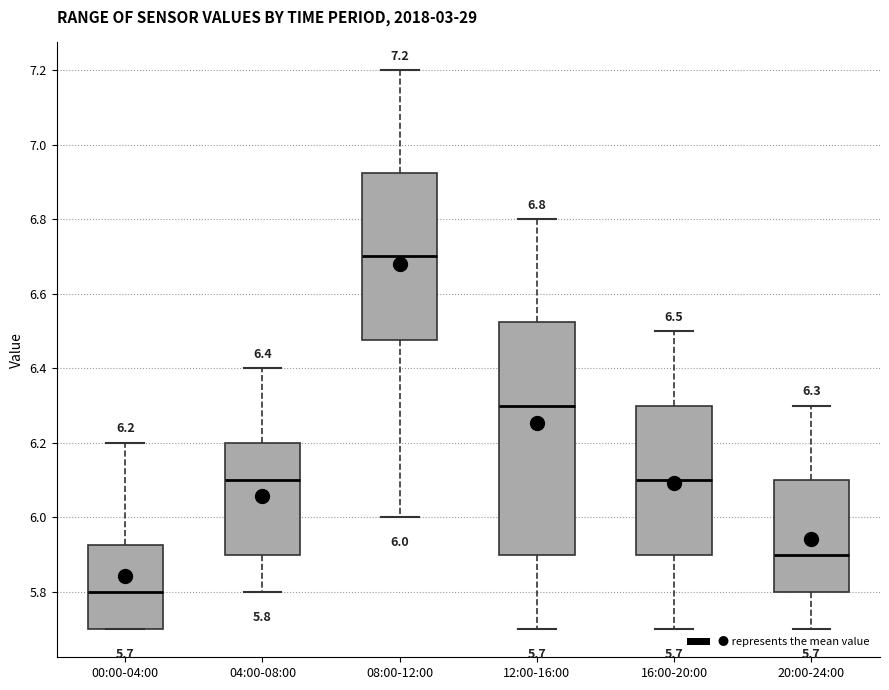

Which box's median line is the highest?

08:00-12:00